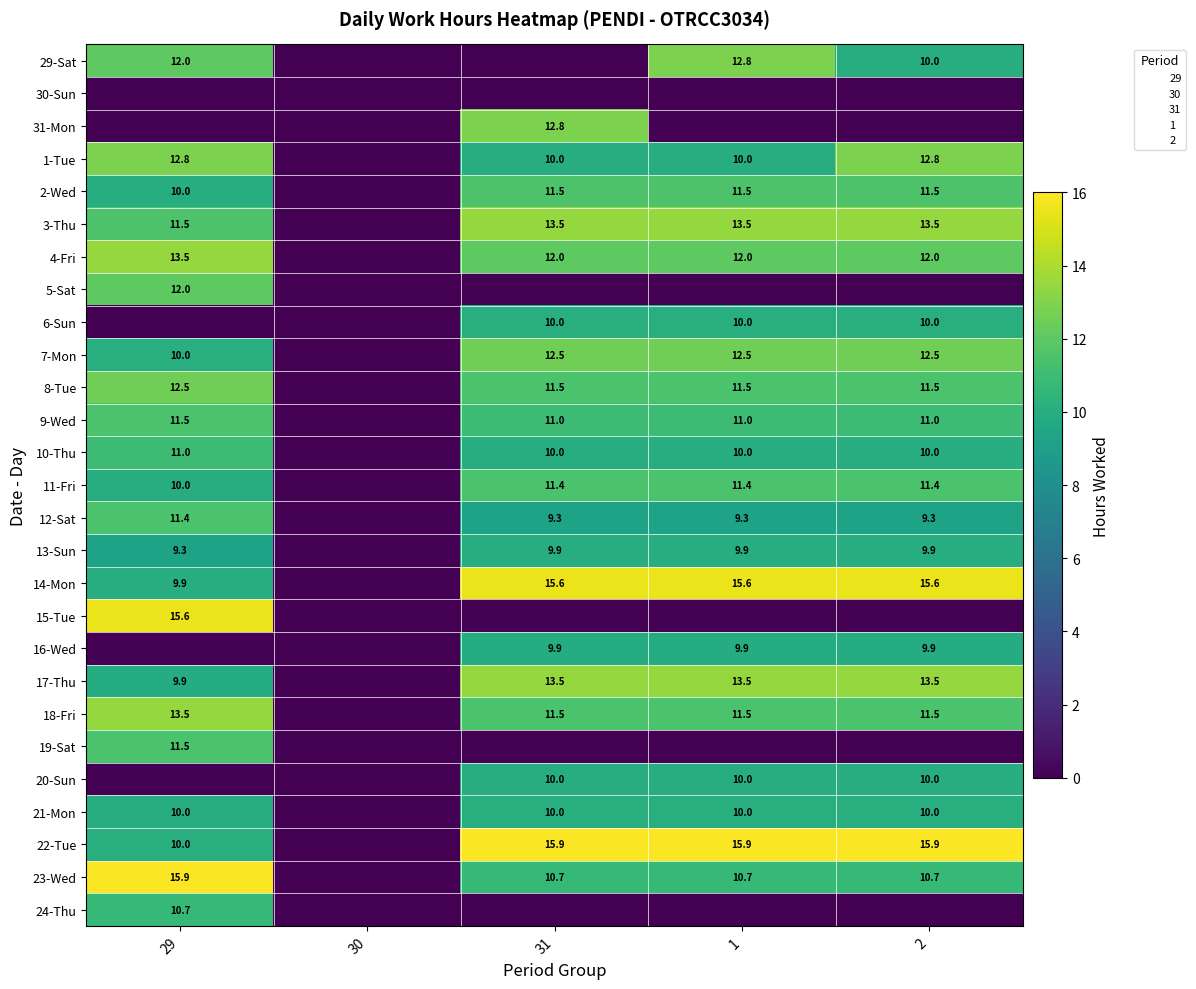

The 12-Sat series shows -4.3 at 30. True or false?

False